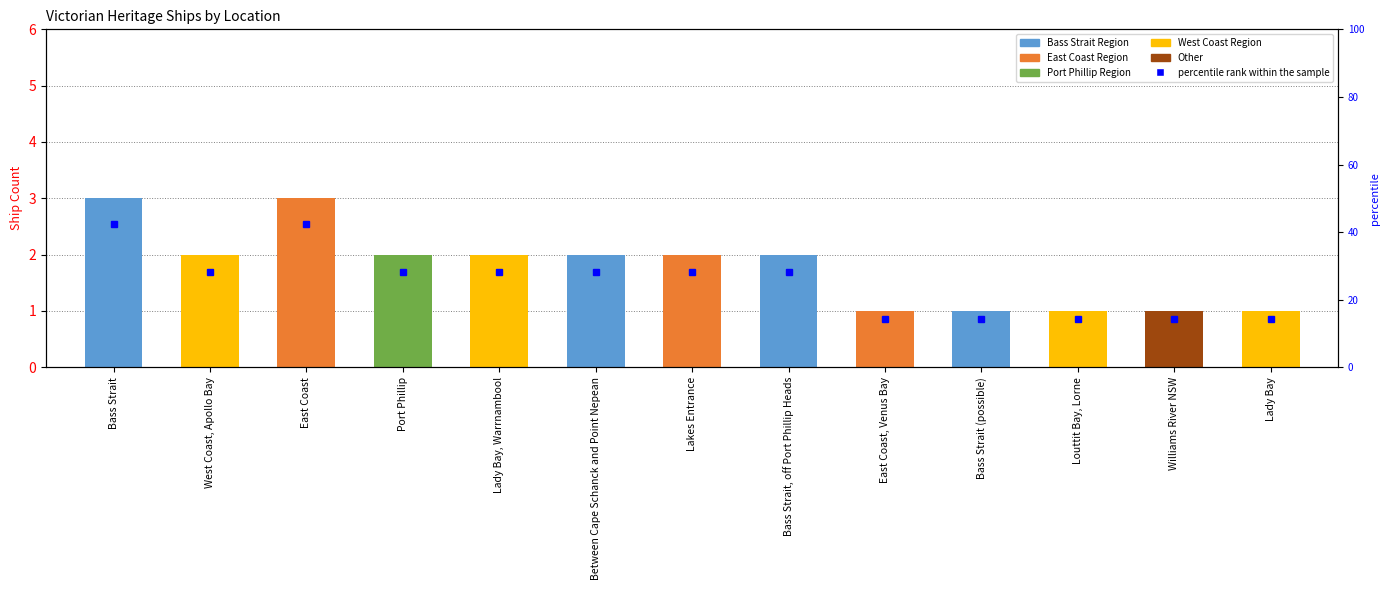

True or false: the data shows 1 at Lady Bay.

True